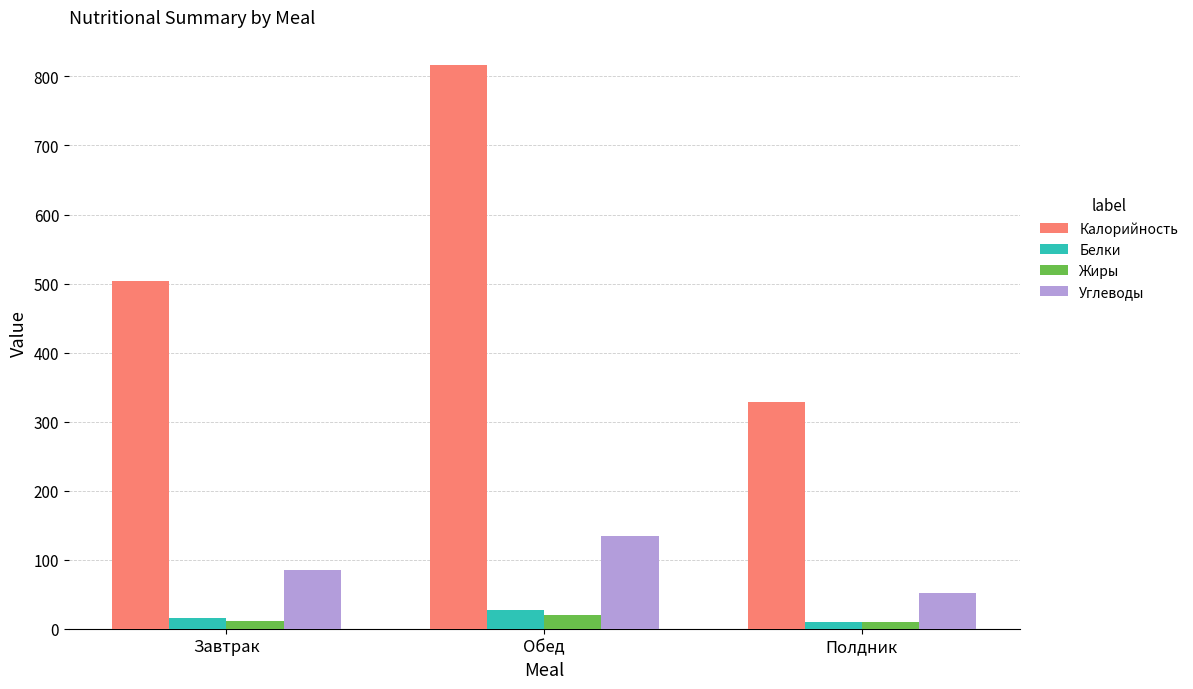

What is the maximum value shown in the chart?

816.5